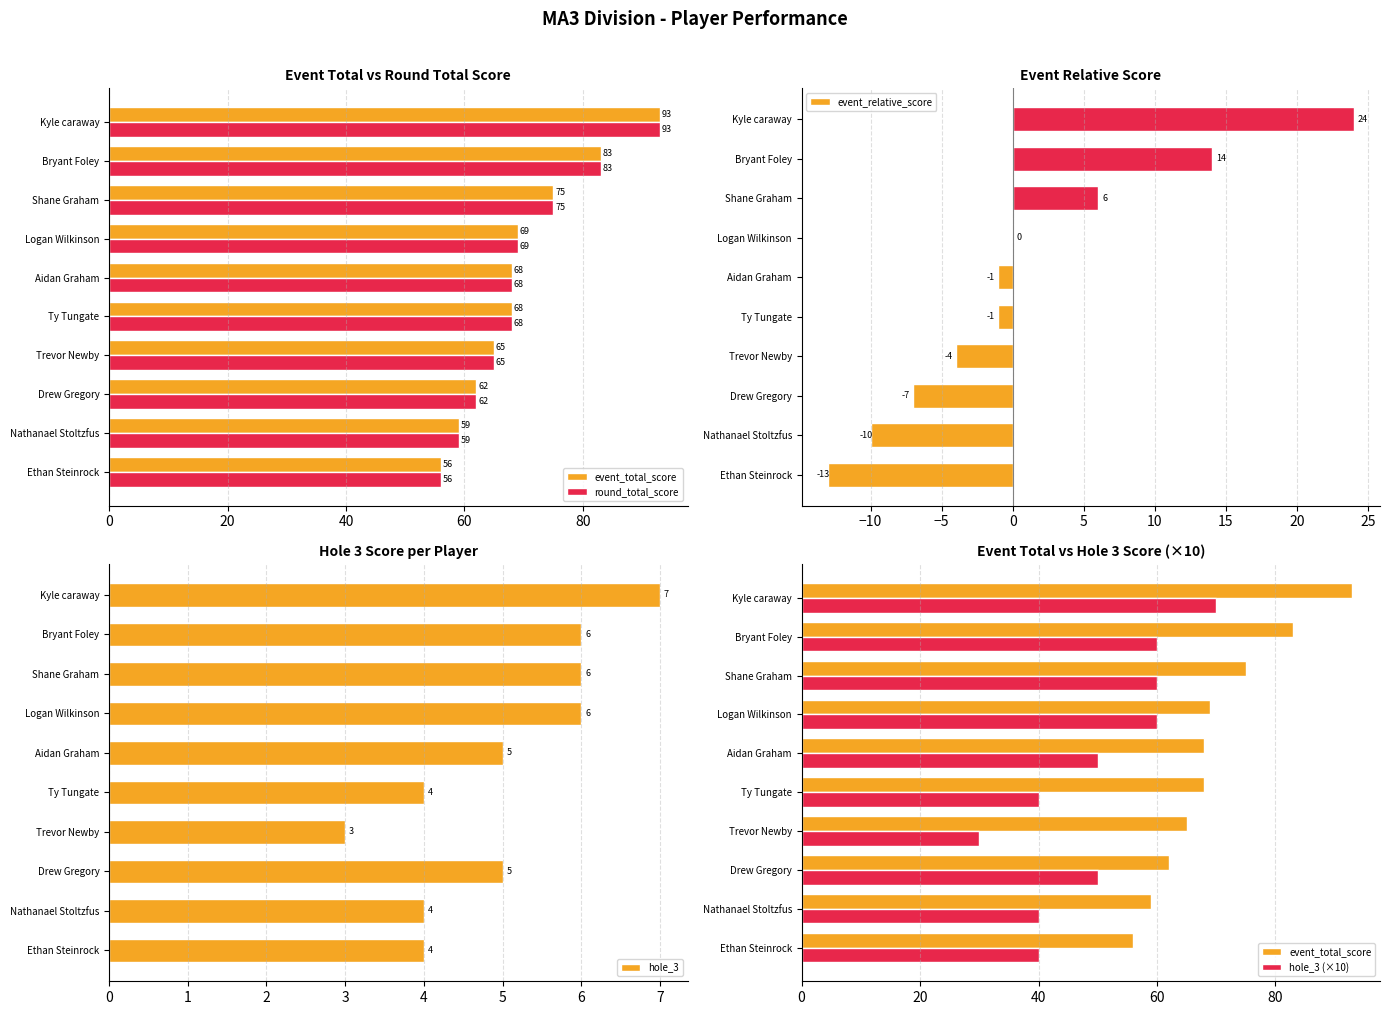

What is the average value of the hole_3 (×10) series?

50